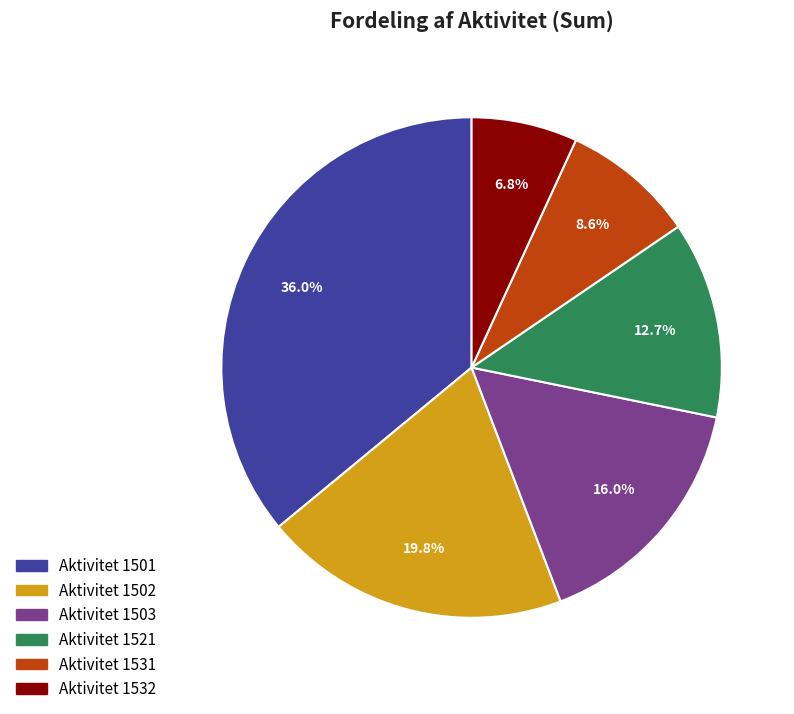

How many segments does this pie chart have?

6